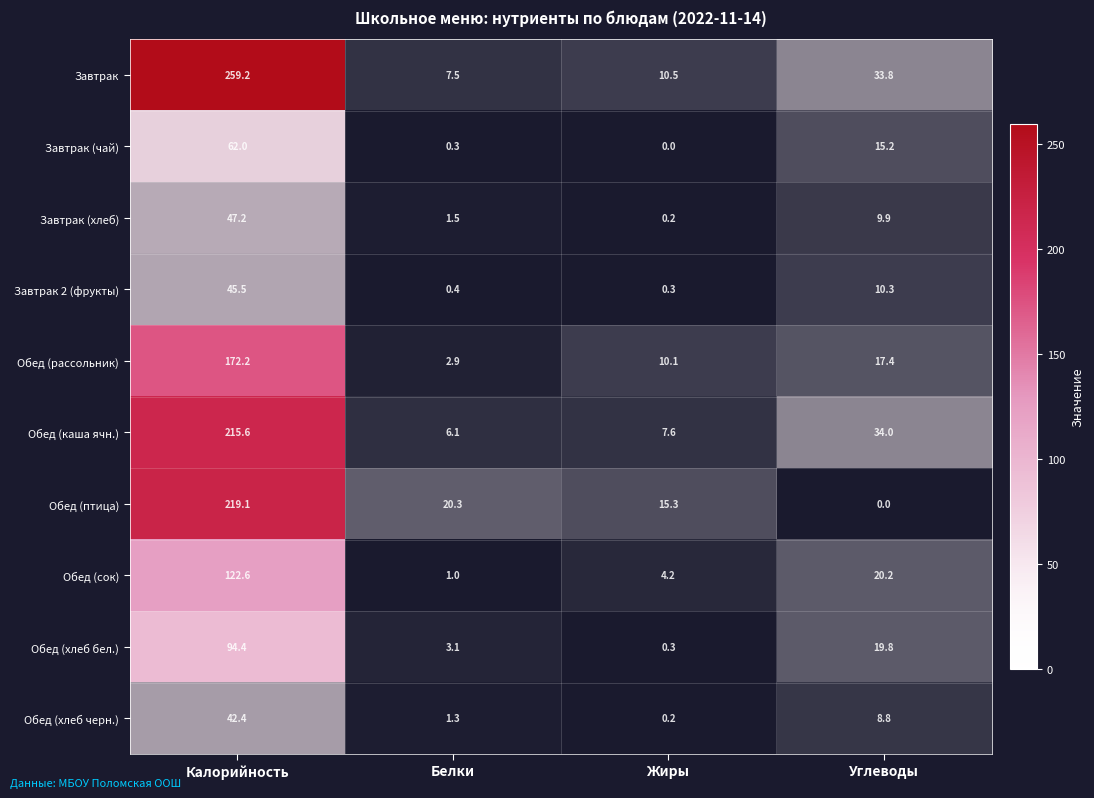

What is the spread (max minus min) of values at Жиры?

15.3